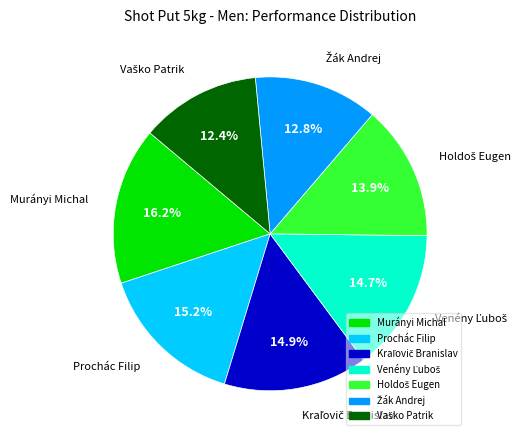

To the nearest percent, what is the difference between the largest and smallest slice percentages?

4%